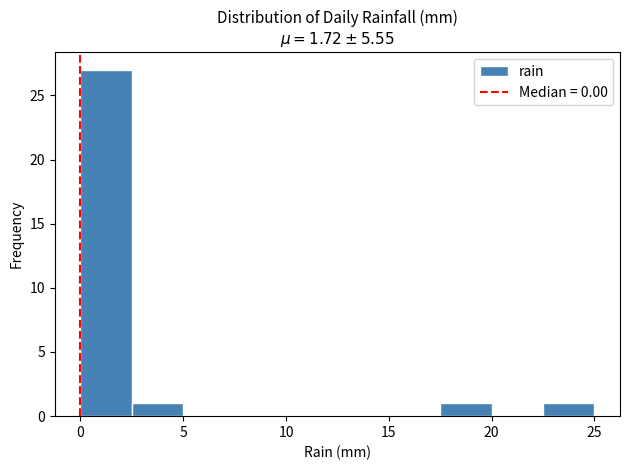

Reading left to right, list every bar in this chart as the range it spans on the x-axis followed by its height. The values are not printed on the chart, so give them approximately, as read against the axis.

0.0 to 2.5: 27
2.5 to 5.0: 1
5.0 to 7.5: 0
7.5 to 10.0: 0
10.0 to 12.5: 0
12.5 to 15.0: 0
15.0 to 17.5: 0
17.5 to 20.0: 1
20.0 to 22.5: 0
22.5 to 25.0: 1